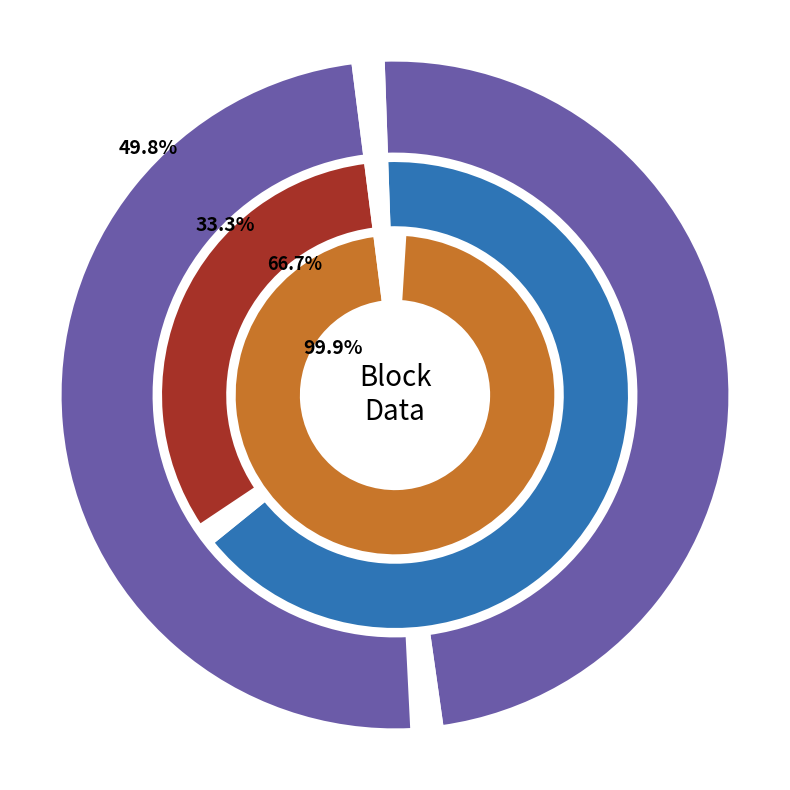

How many segments does this pie chart have?

2